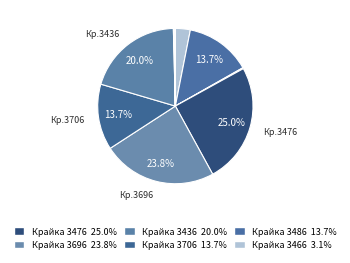

Which category has the biggest portion of the pie?

Крайка 3476